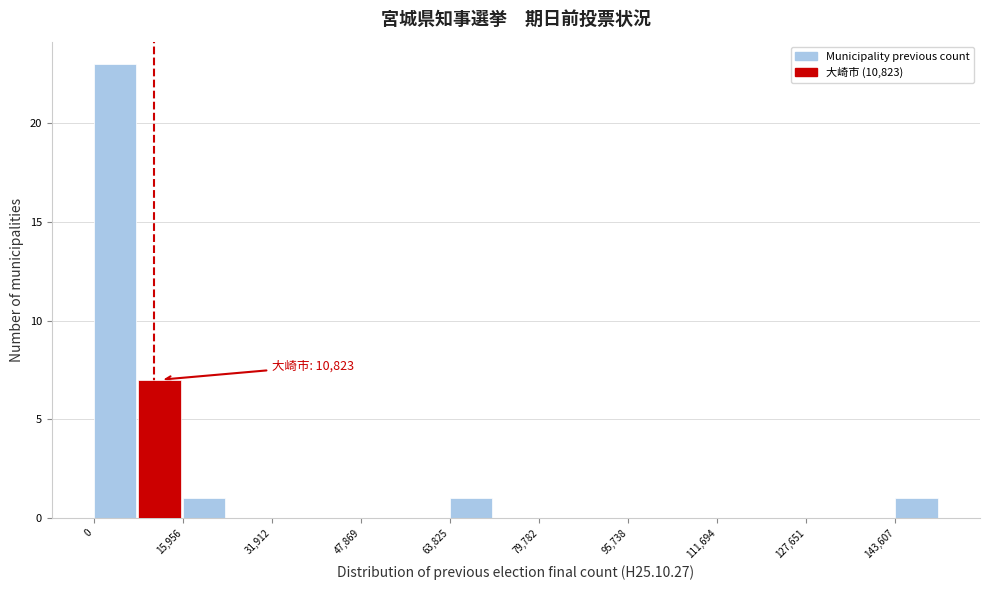

Around what value on the x-axis is the tallest bar? Give the approximate position of its centre, as read against the axis.

4000